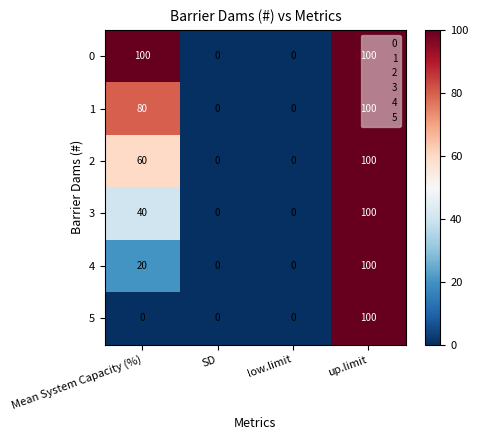

Rank the series by their average value, from highest to lowest.

0, 1, 2, 3, 4, 5